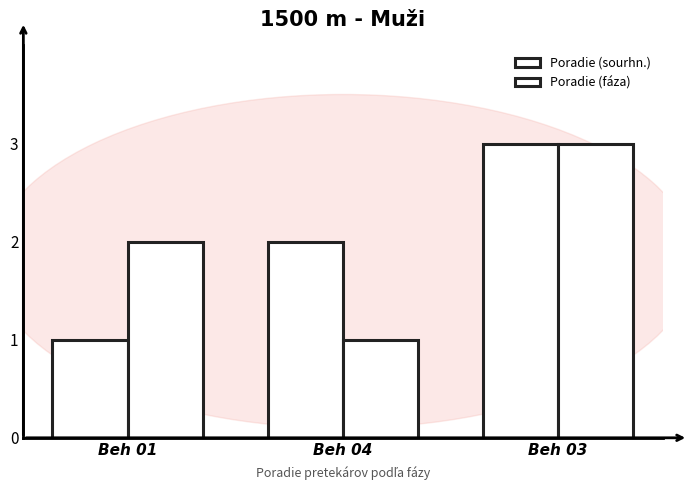

How many bars are there in total?

6